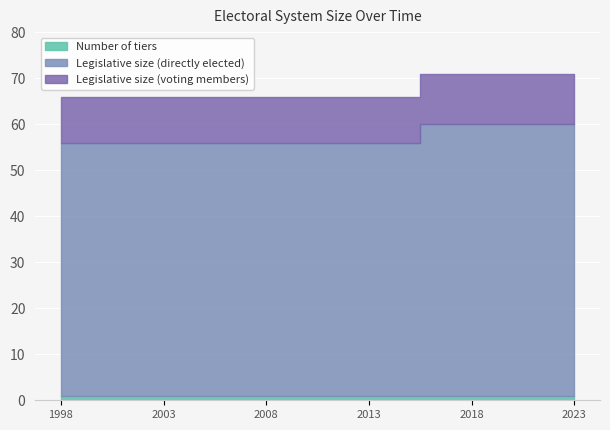

Which series has the widest spread of values?

Legislative size (voting members)